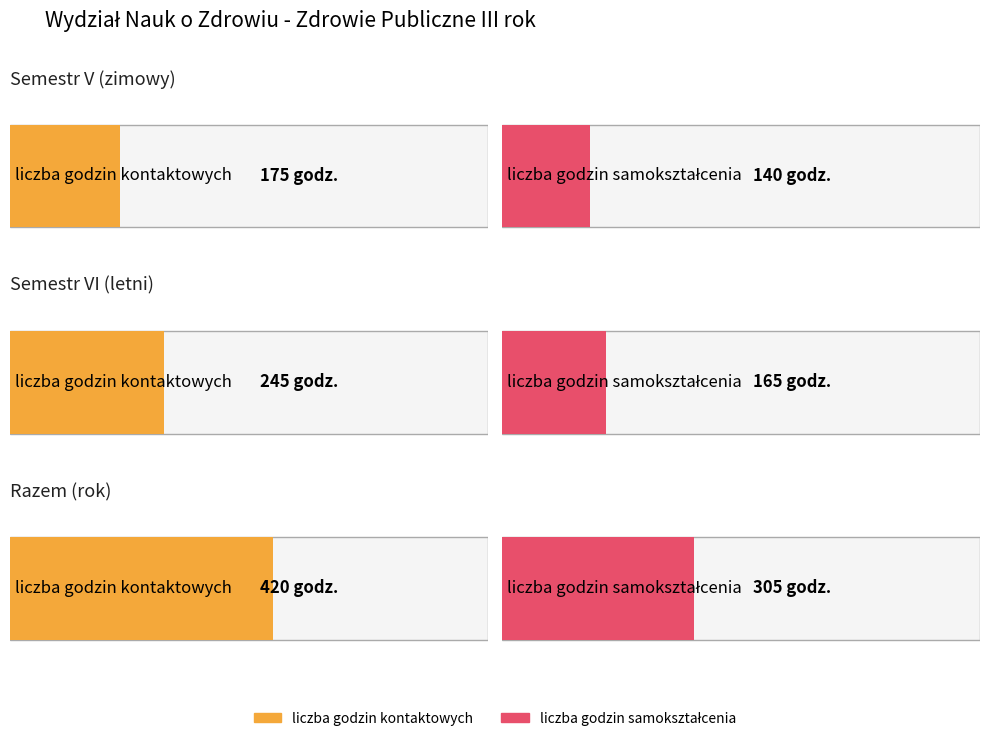

What is the smallest value displayed?

140